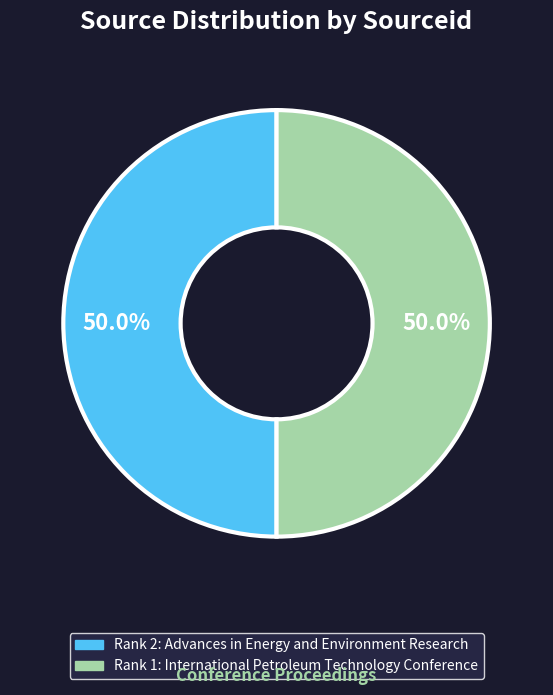

What portion of the pie excludes Rank 2: Advances in Energy and Environment Research?

50.0%